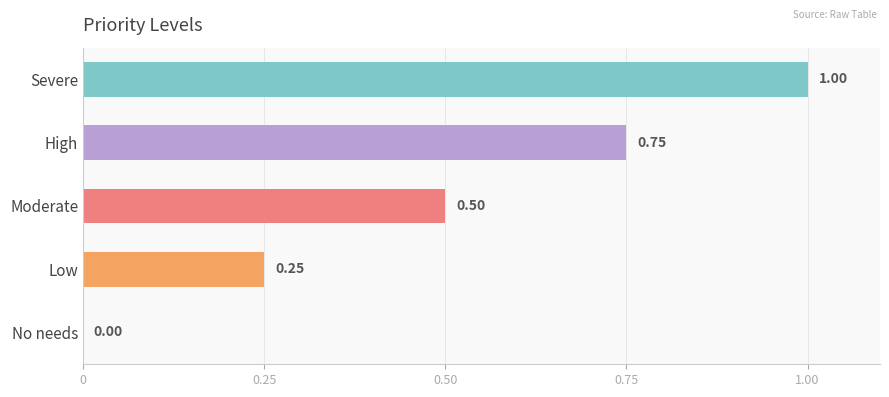

What is the change in value from High to Low?

-0.5